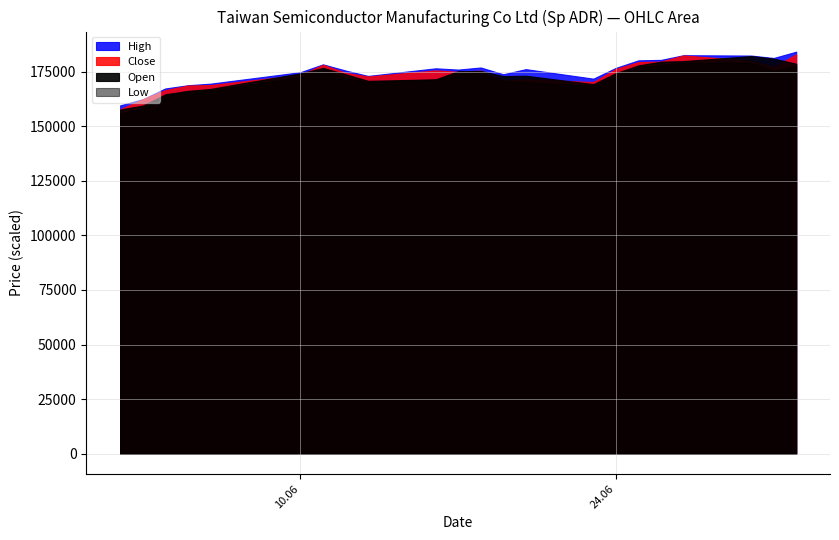

True or false: Low and Open cross at least once.

False